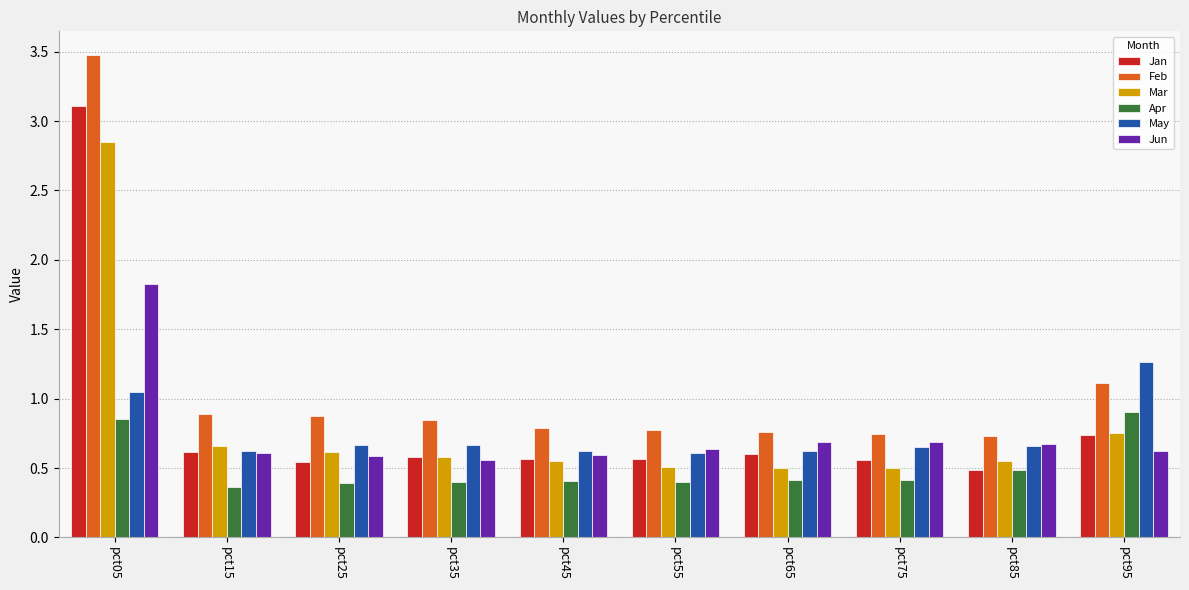

Is the value of Mar at pct75 greater than the value of Apr at pct55?

Yes